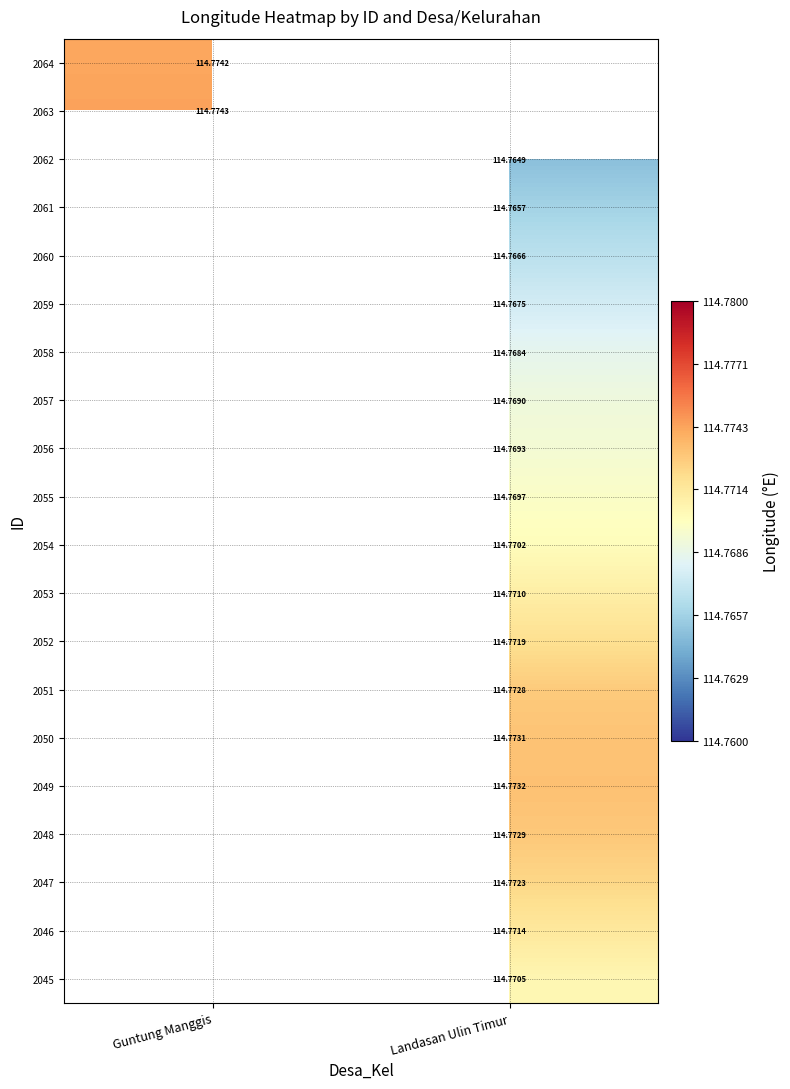

What is the greatest value displayed?

114.8